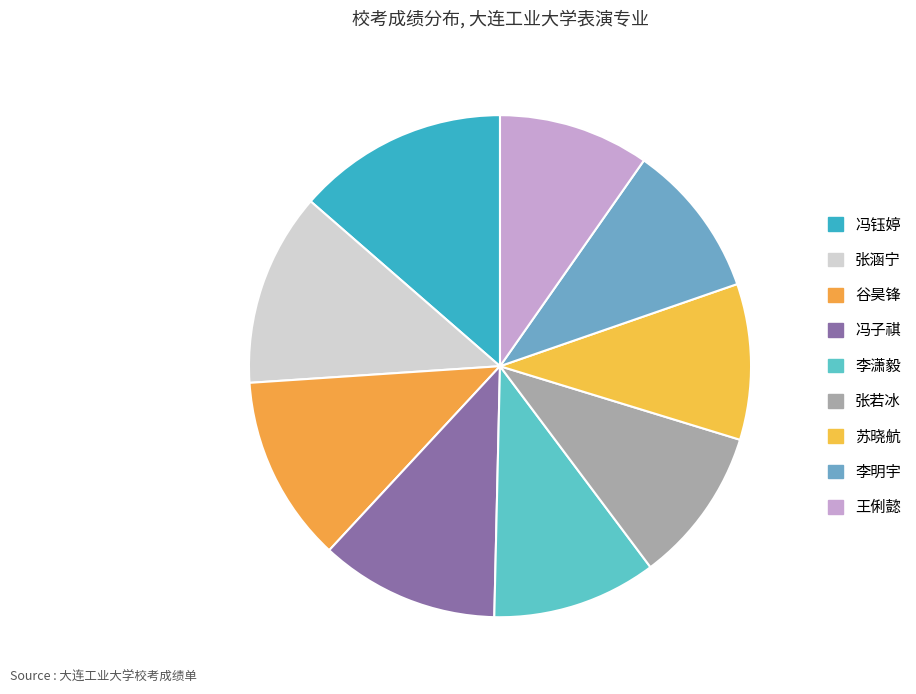

To the nearest percent, what percentage of the pie is 李潇毅?

11%